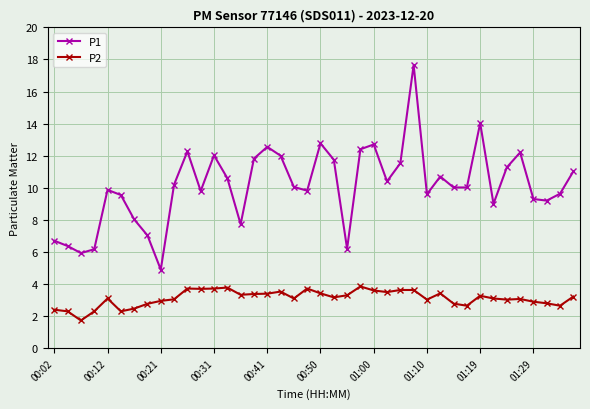

List the series in order of their peak value, highest first.

P1, P2